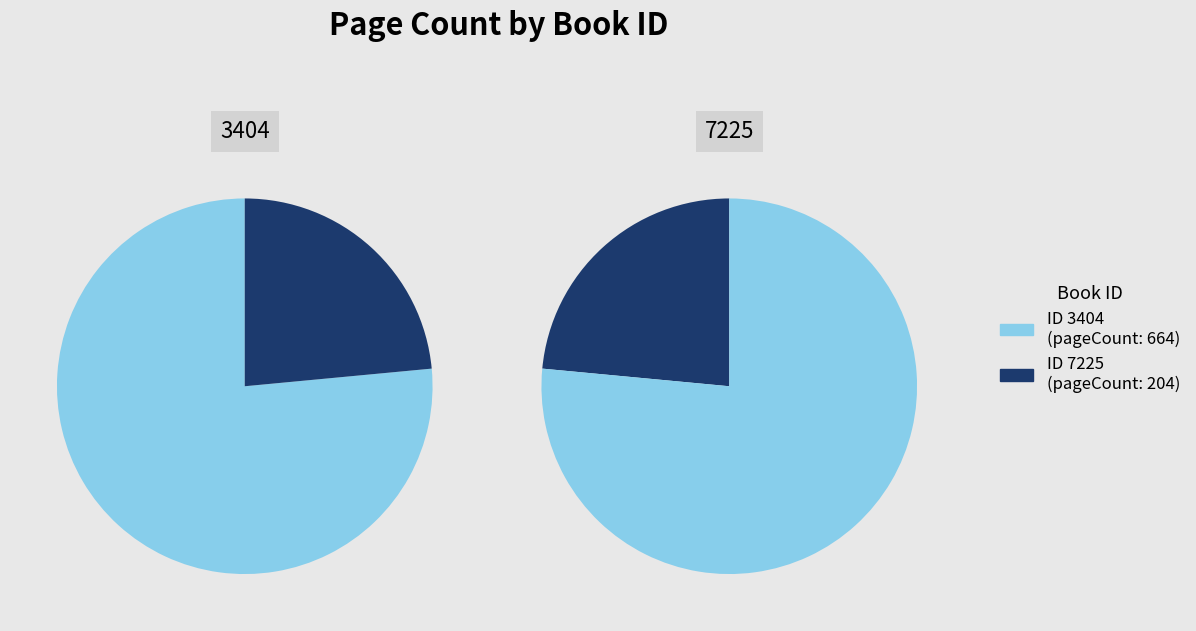

To the nearest percent, what portion does 3404 represent?

76%